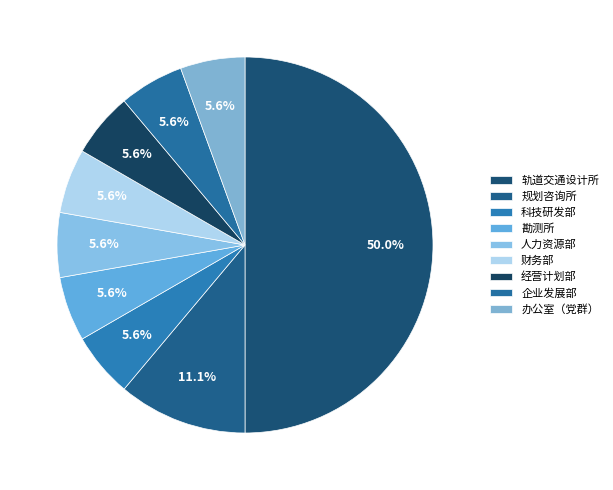

Is it true that 经营计划部 is 18% of the pie?

False